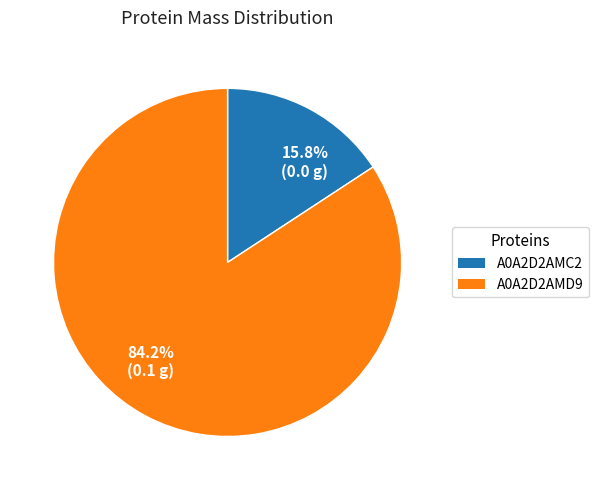

Rank the categories by value from highest to lowest.

A0A2D2AMD9, A0A2D2AMC2